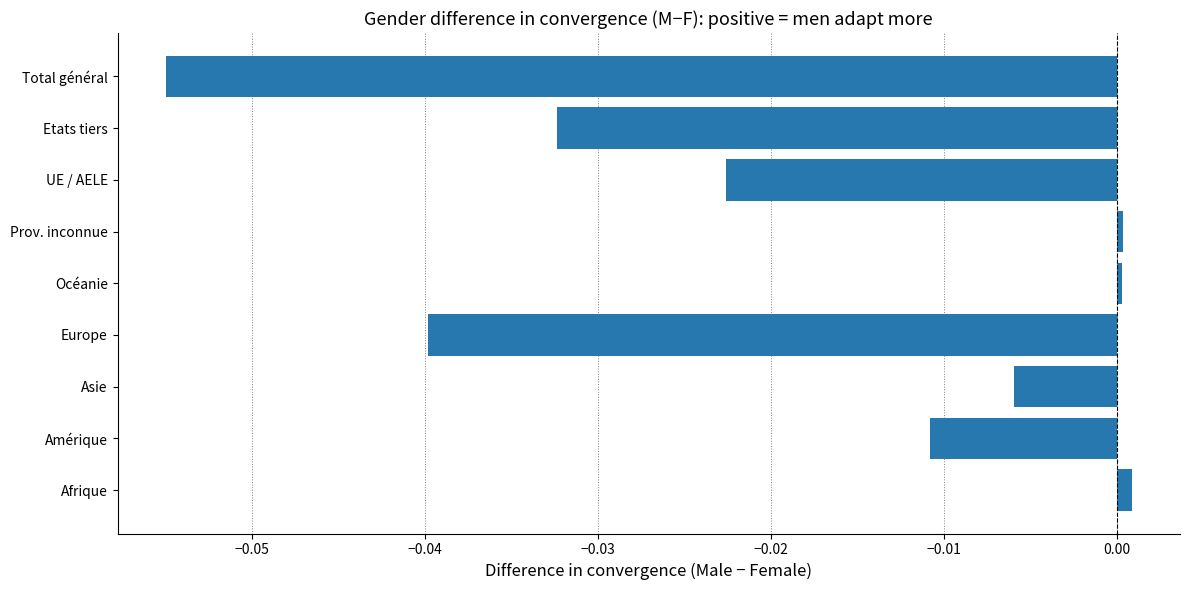

Which label corresponds to the smallest value in the chart?

Total général